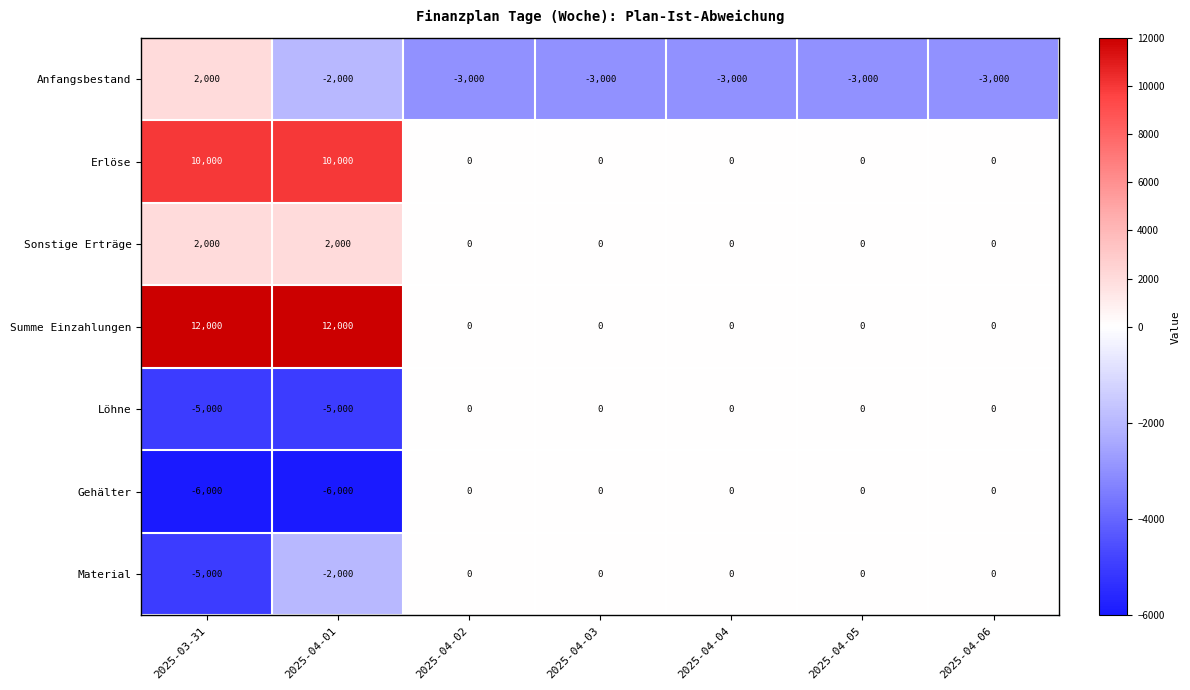

What is the minimum value shown in the chart?

-6000